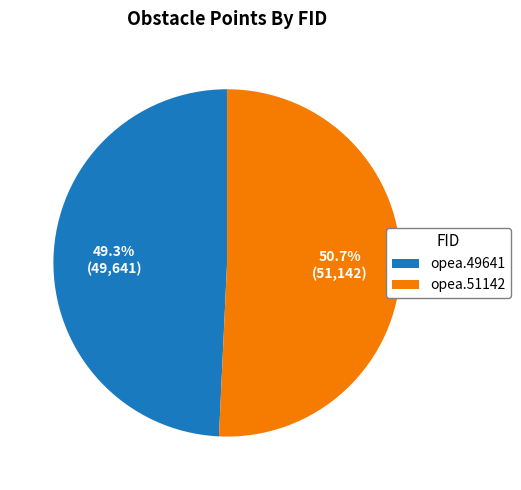

True or false: opea.49641 accounts for 49% of the total.

True